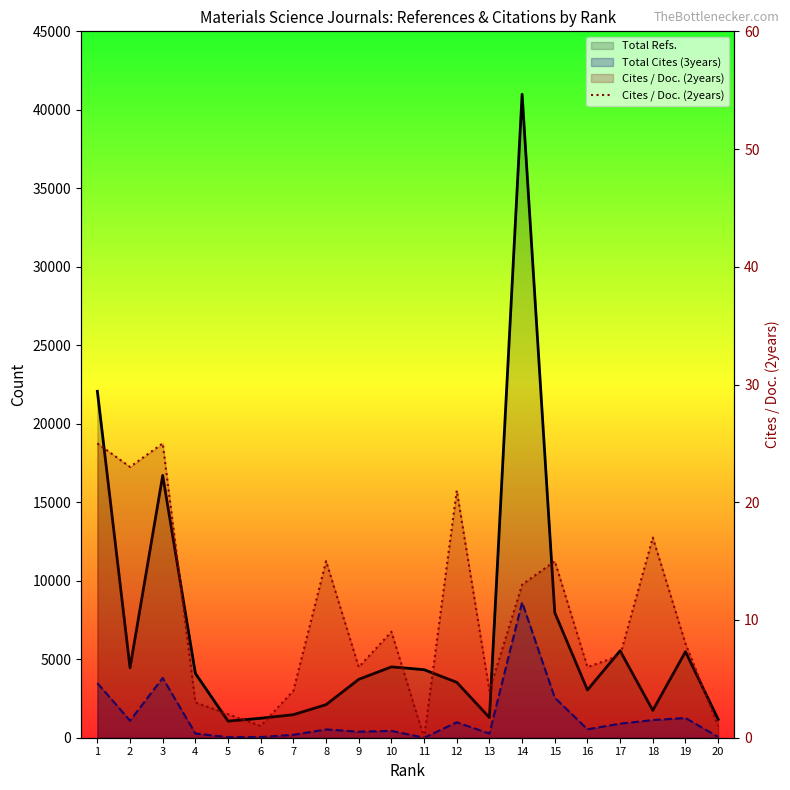

The value at 2 is 23. True or false?

True